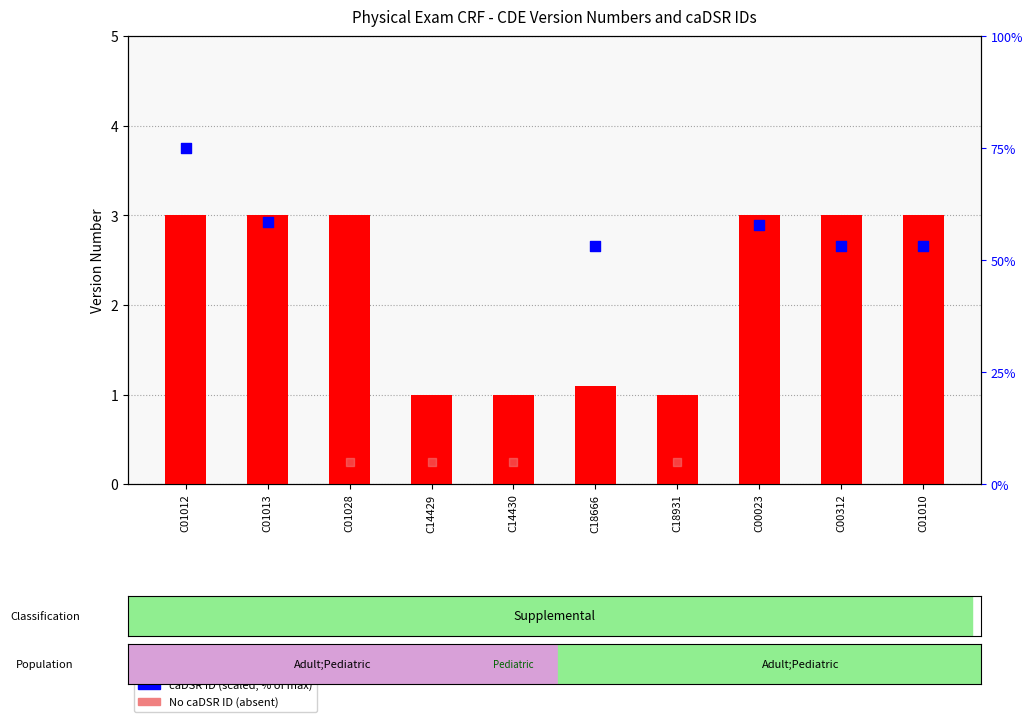

Which has a higher value, C18931 or C01010?

C01010